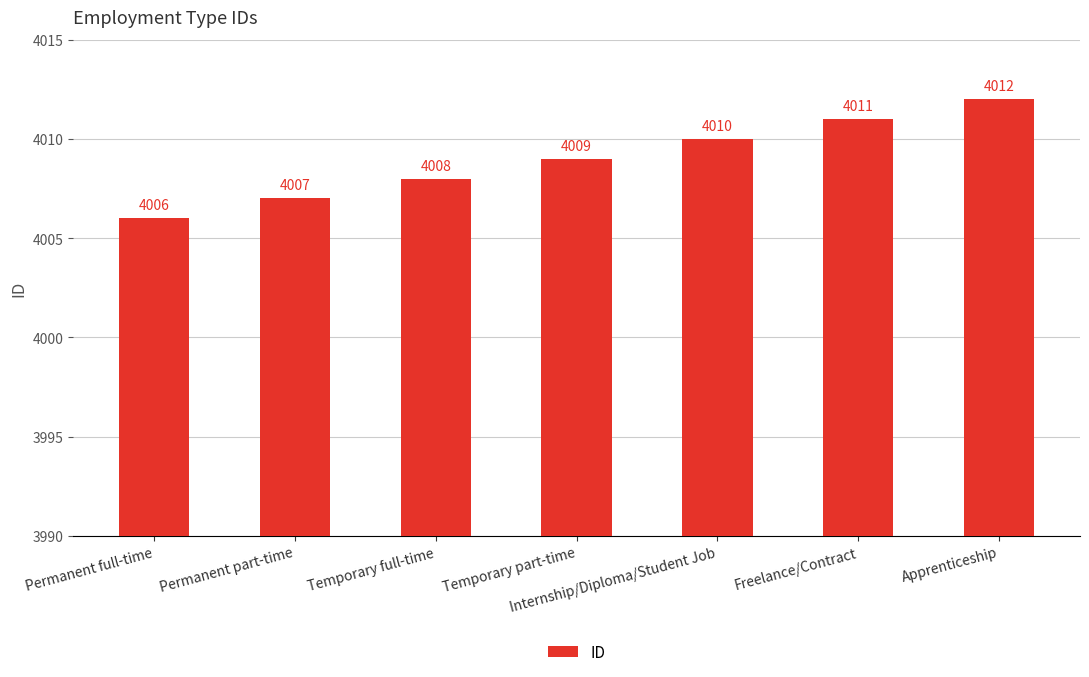

The value at Temporary part-time is 4009. True or false?

True